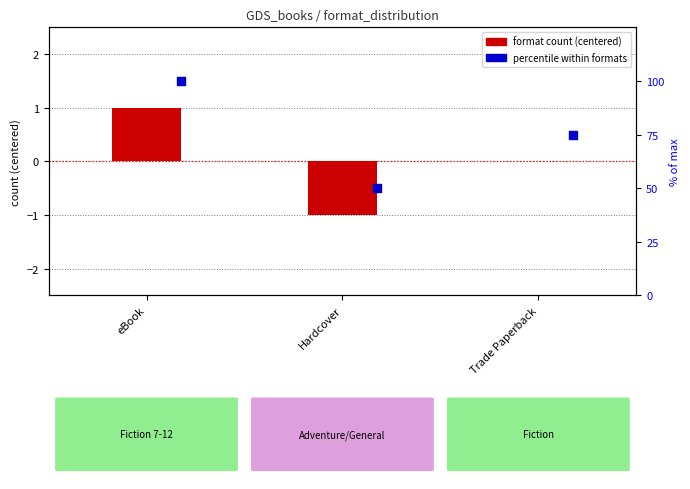

Is the value of percentile within formats at eBook greater than the value of format count (centered) at Hardcover?

Yes